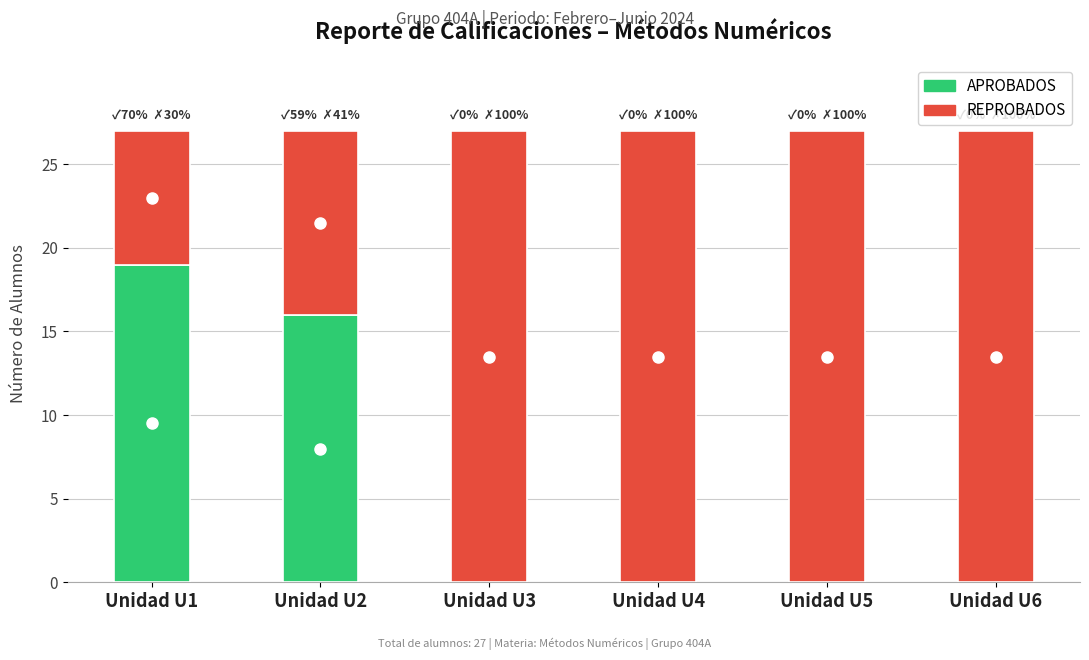

What is the total value across all series at Unidad U4?

27